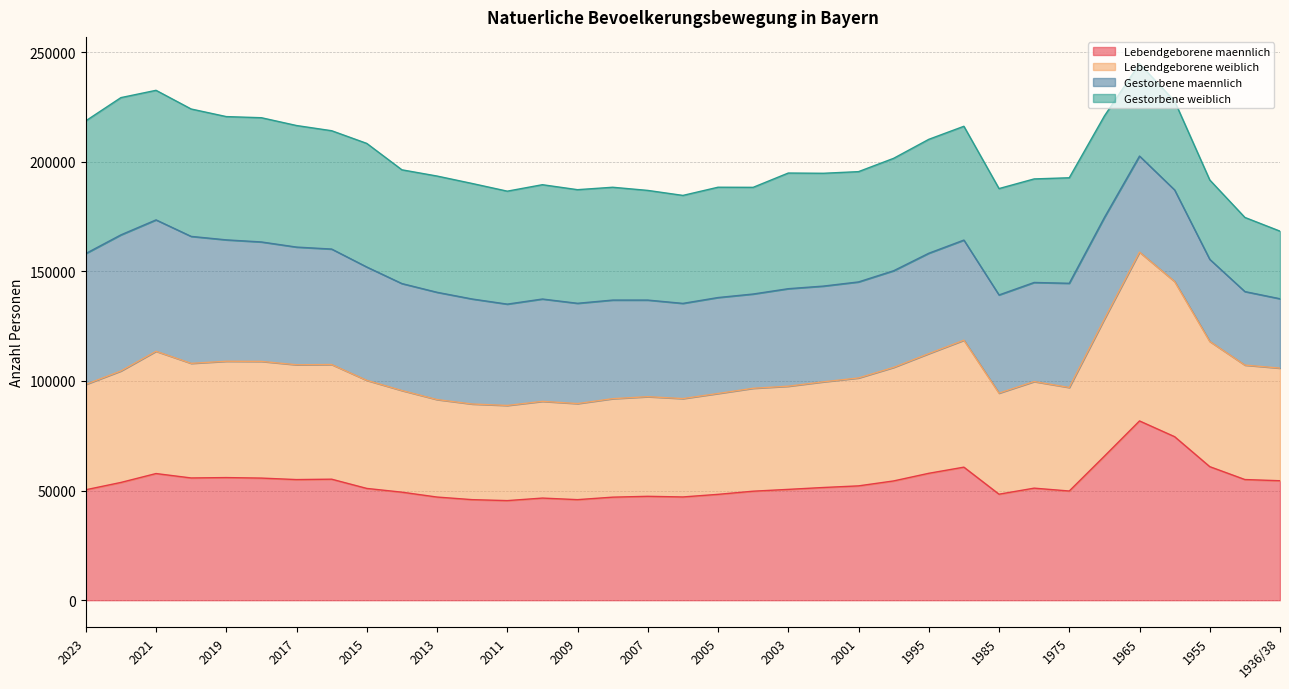

What is the total value across all series at 1985?

187737